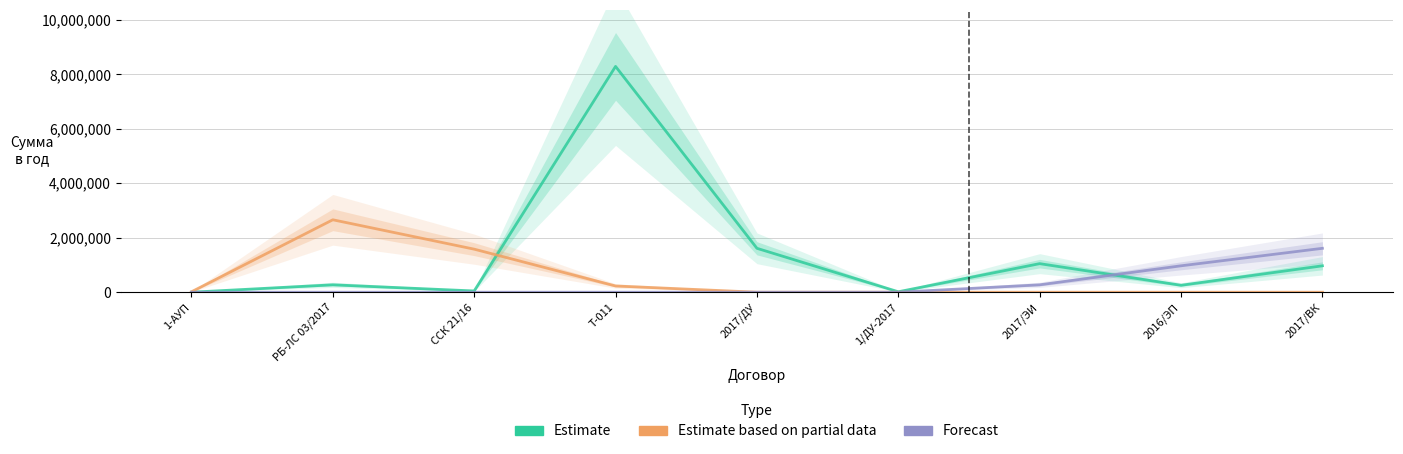

Which category has the highest value across all series?

Т-011